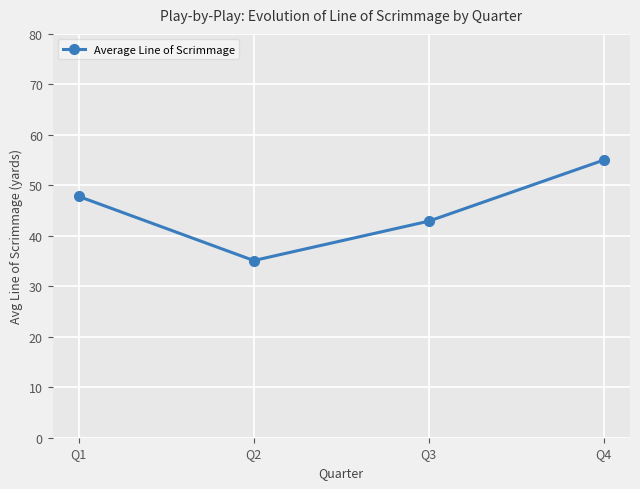

Does the chart display data point markers on the line(s)?

Yes